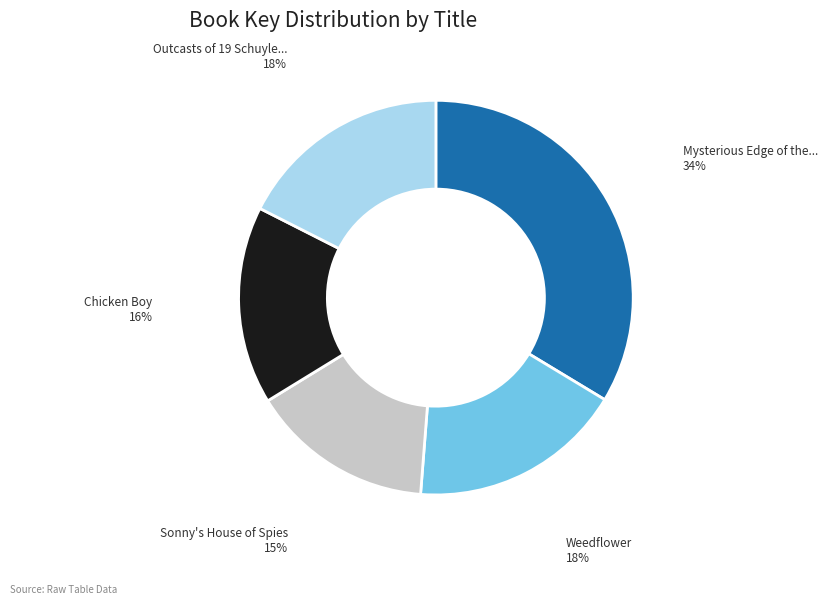

How many slices are in this pie chart?

5